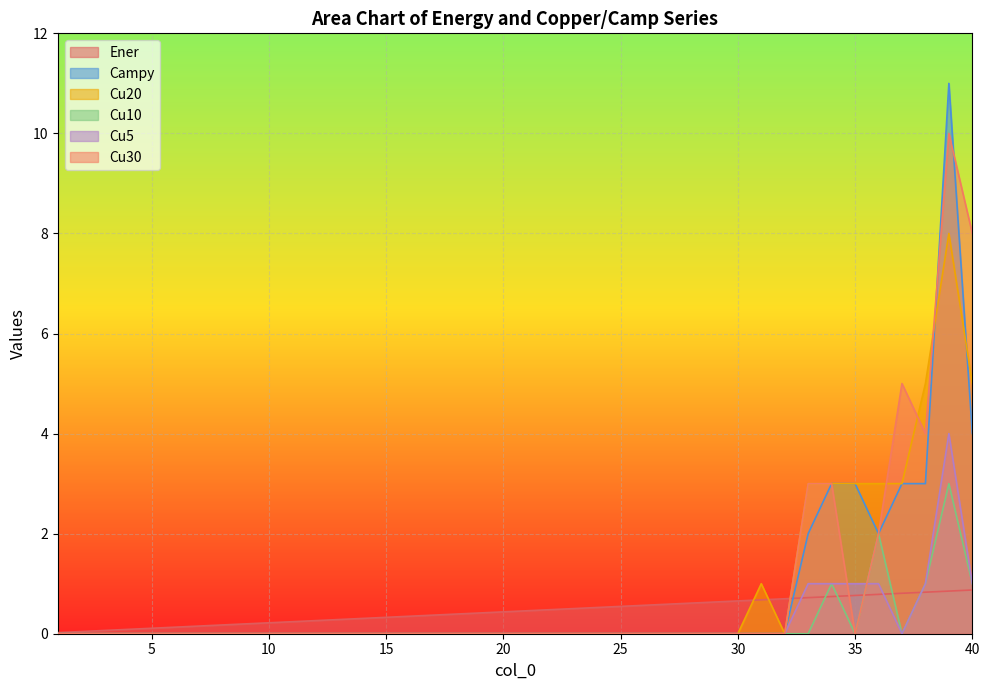

How many lines are shown in the chart?

6